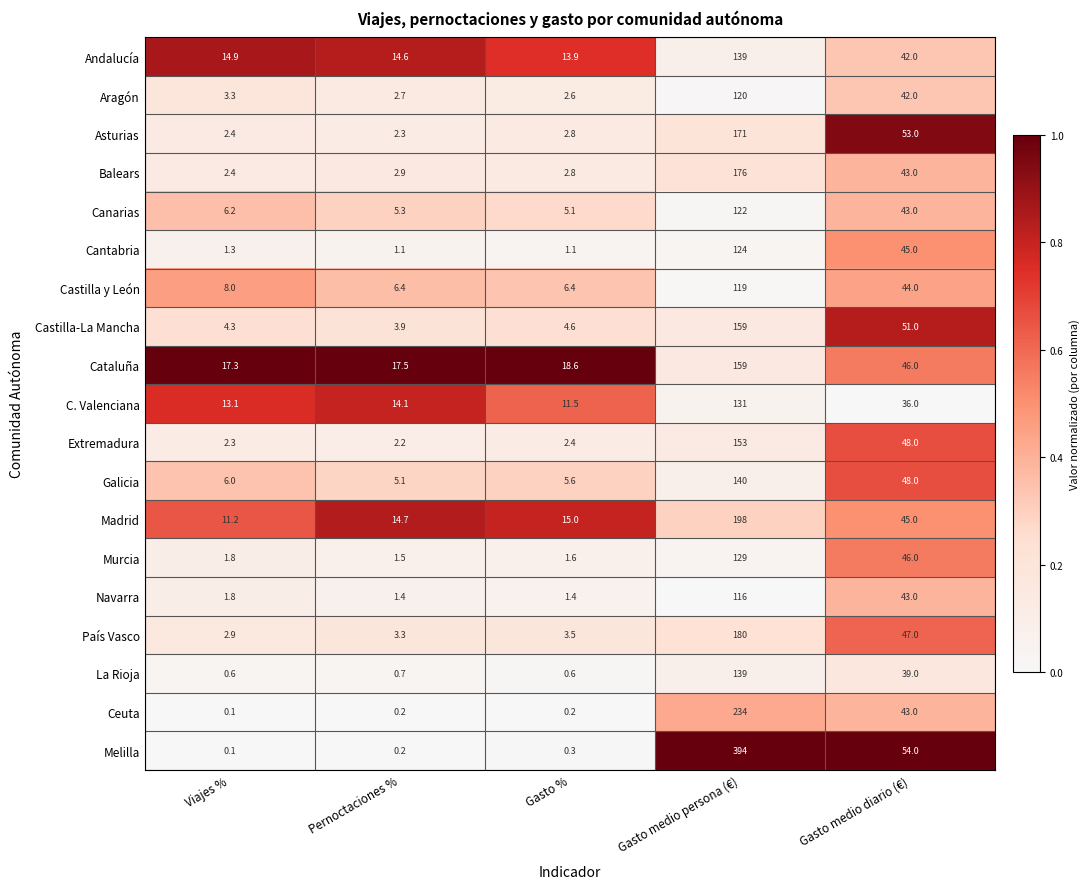

Which series changed the most between Pernoctaciones % and Gasto medio diario (€)?

Melilla